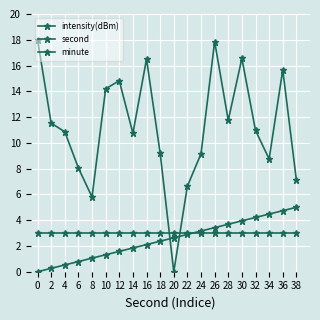

How many values in the intensity(dBm) series are below 10?

8